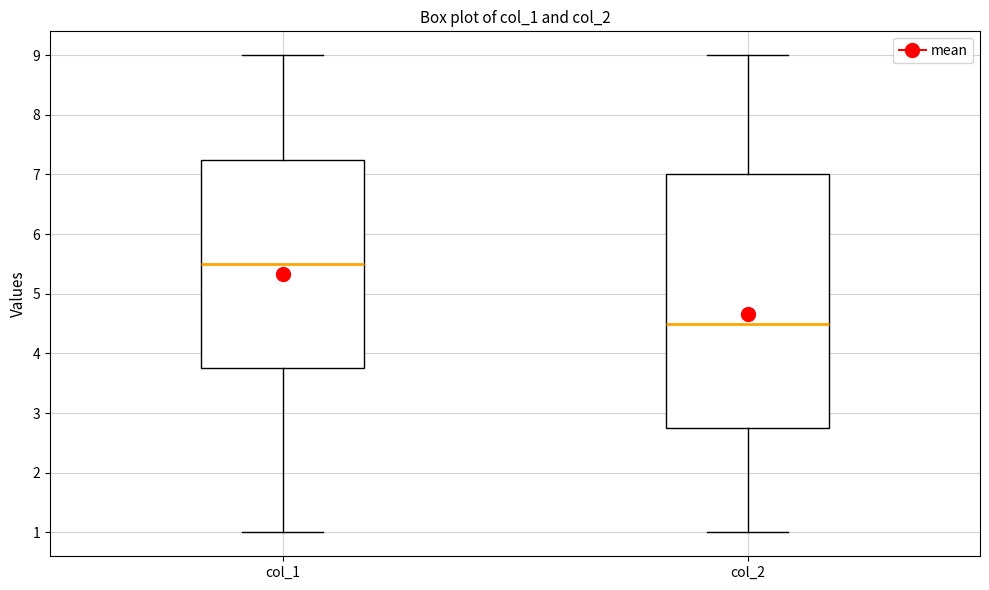

Reading left to right, transcribe this box plot: for each box, give where its median line is, the range the box spans, and where its two whiskers end, as read against the y-axis. The values are not printed on the chart, so give them approximately, as read against the axis.

col_1: median 5.5, box 3.8 to 7.3, whiskers 1.0 to 9.0
col_2: median 4.5, box 2.8 to 7.0, whiskers 1.0 to 9.0